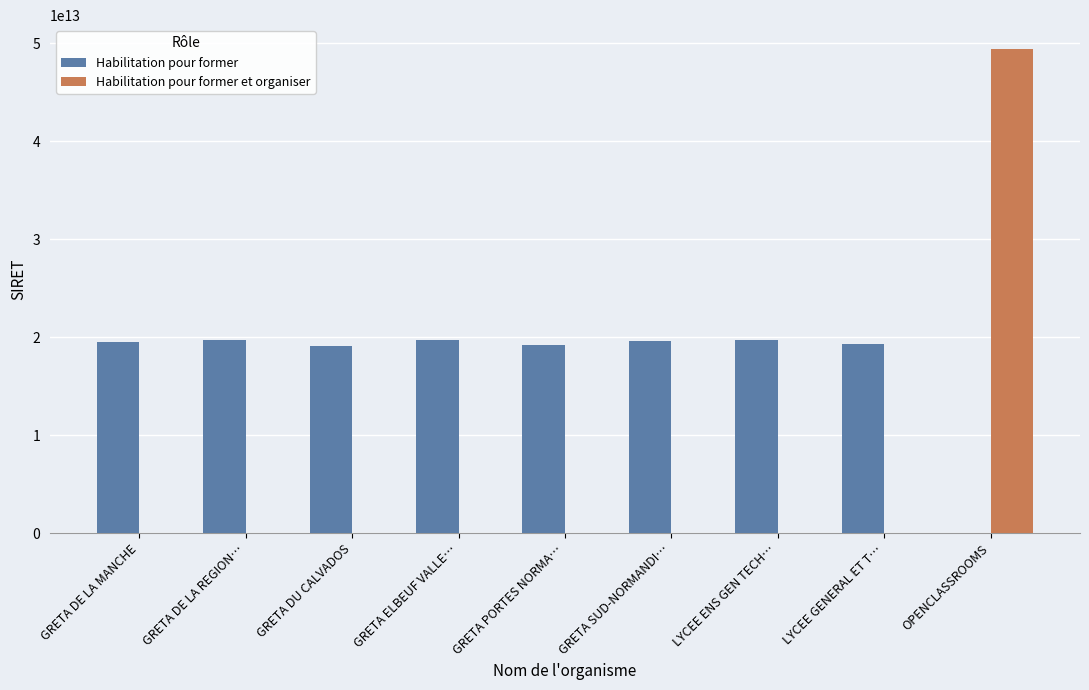

At which category is the sum across all series the highest?

OPENCLASSROOMS